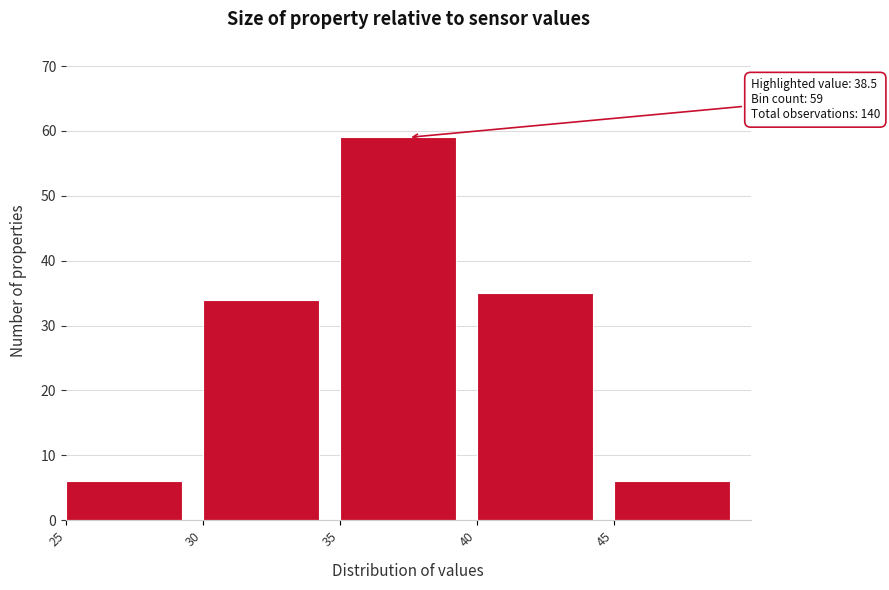

Which range on the x-axis has the tallest bar?

35 to 40